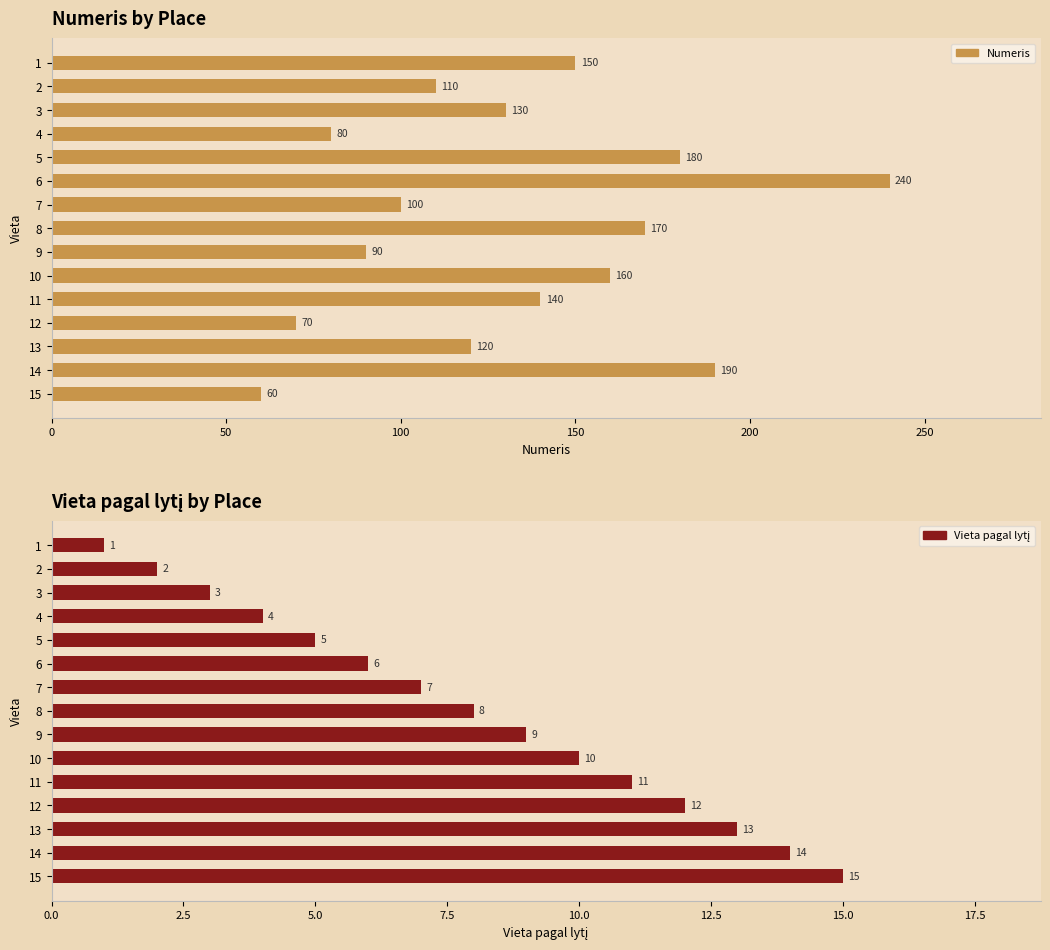

Is the value of Vieta pagal lytį at 7 greater than the value of Numeris at 11?

No